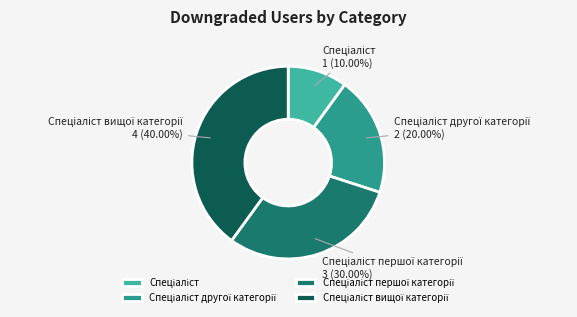

To the nearest percent, what is the difference between the largest and smallest slice percentages?

30%